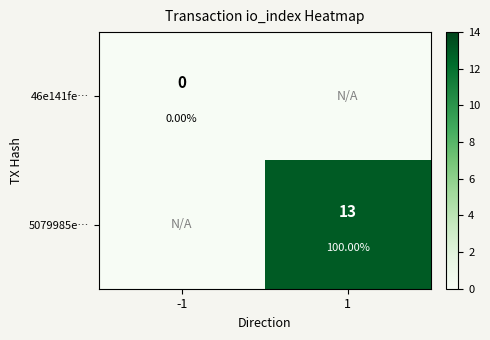

Which series has the largest total across all categories?

5079985e…